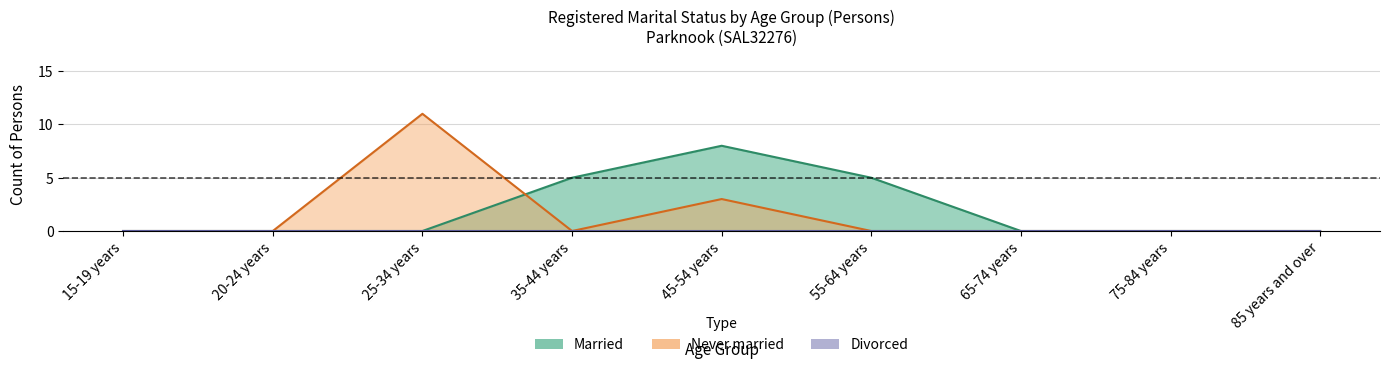

What value does the Never married series have at 45-54 years, to the nearest 5?

5